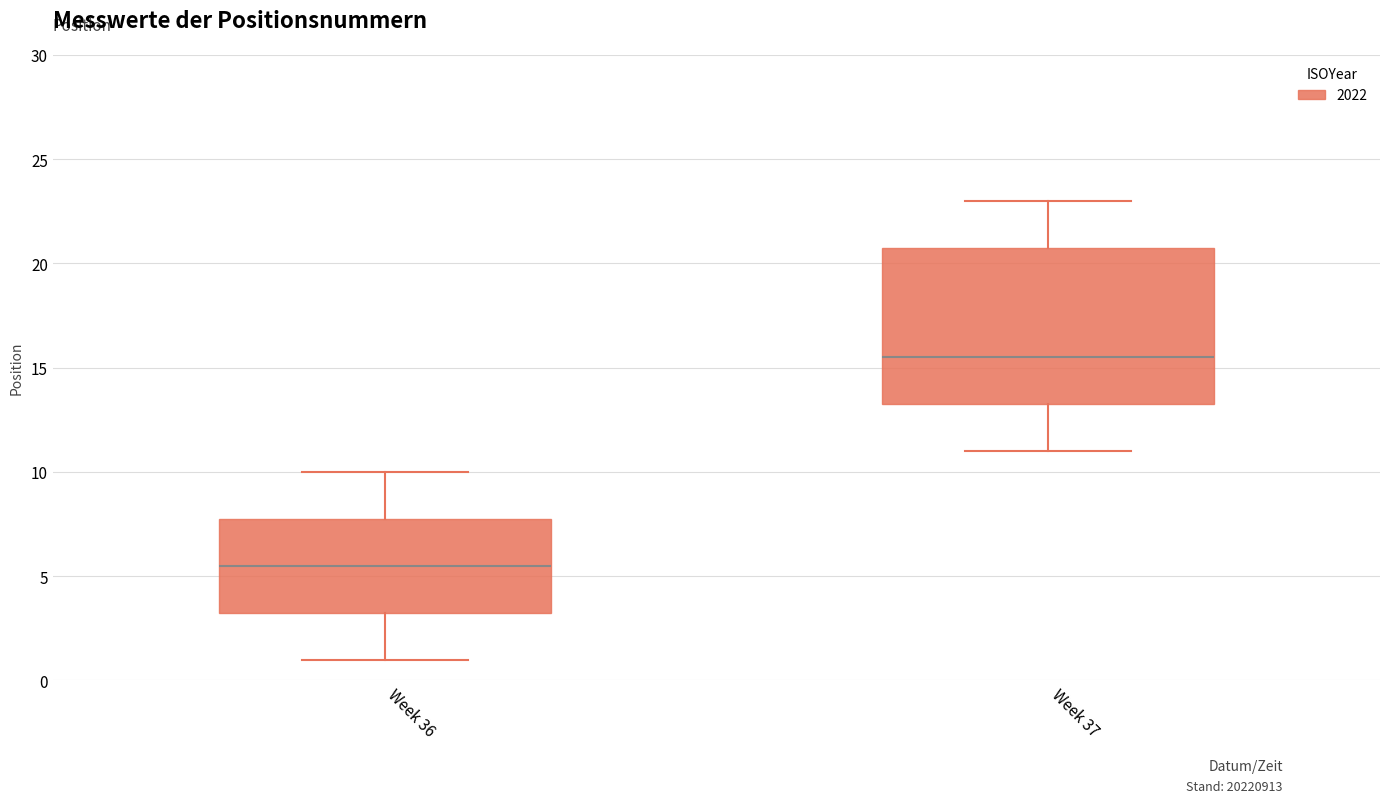

Where does the upper whisker of the box for Week 37 end on the y-axis? The values are not printed on the chart, so give them approximately, as read against the axis.

23.0